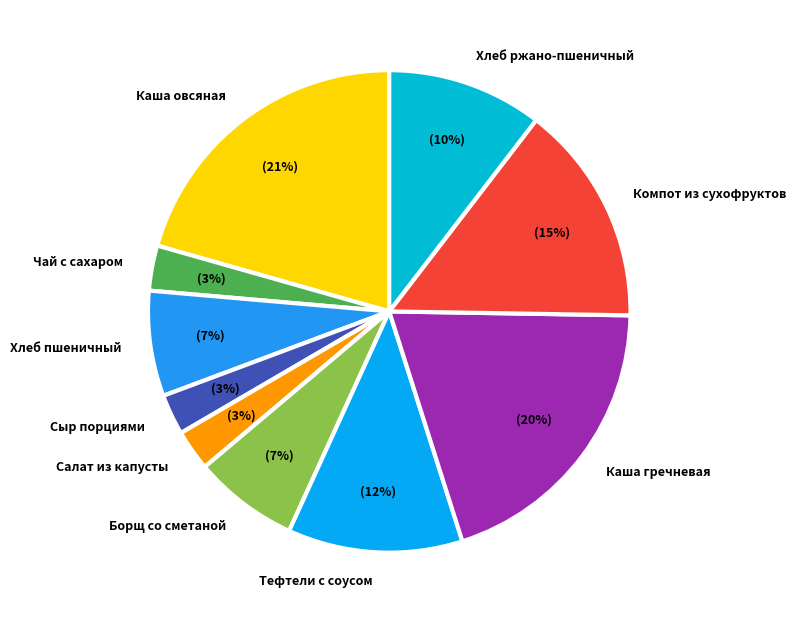

How many segments does this pie chart have?

10